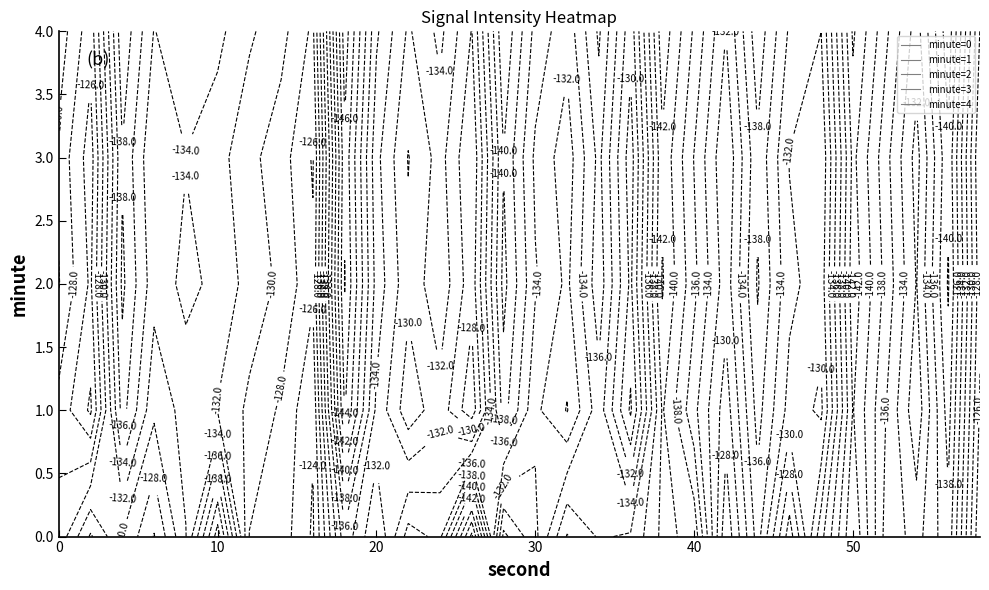

Rank the series at 15 from highest to lowest value.

0, 1, 3, 2, 4